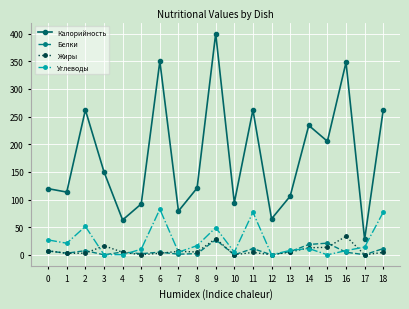

True or false: Жиры has more than 2 interior local peaks.

True